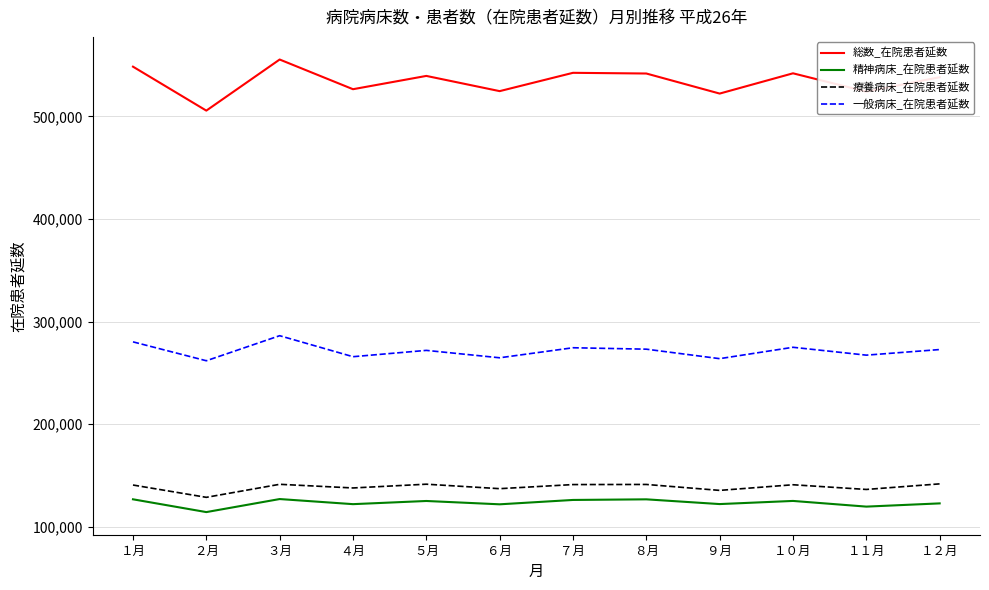

Is it true that 精神病床_在院患者延数 equals 126863 at ８月?

True